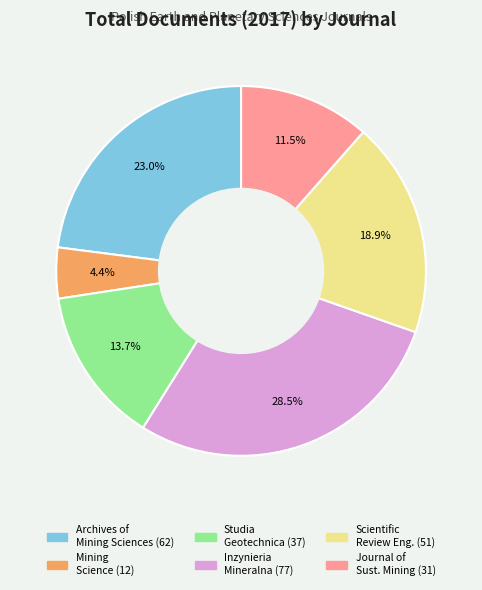

Is there any slice that represents more than half of the pie?

No